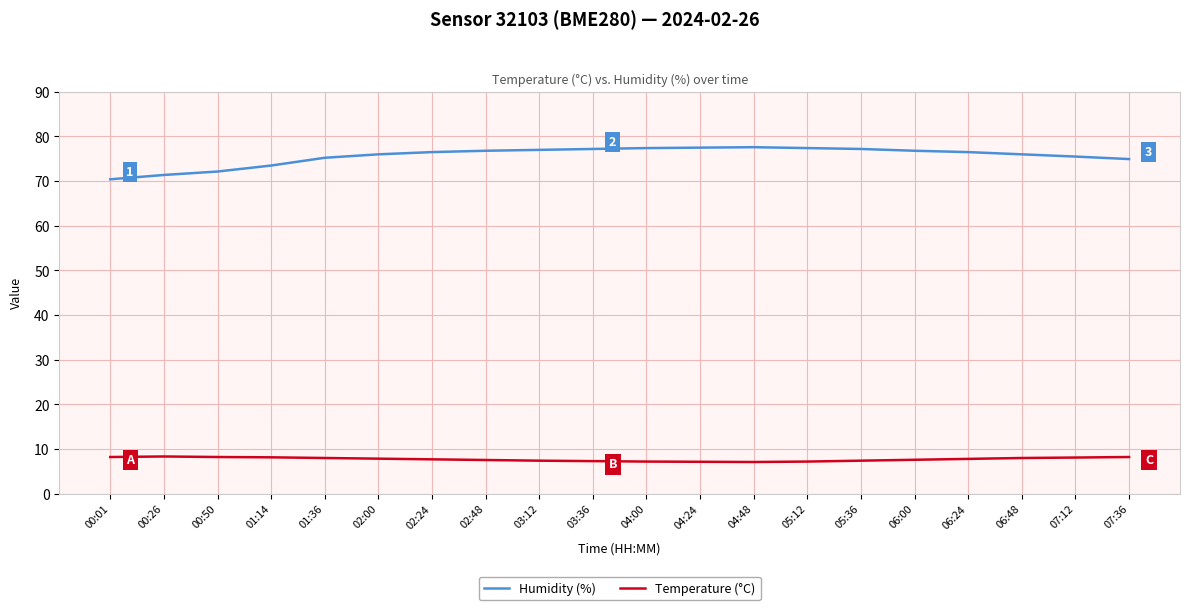

What position from the right is 04:00?

10